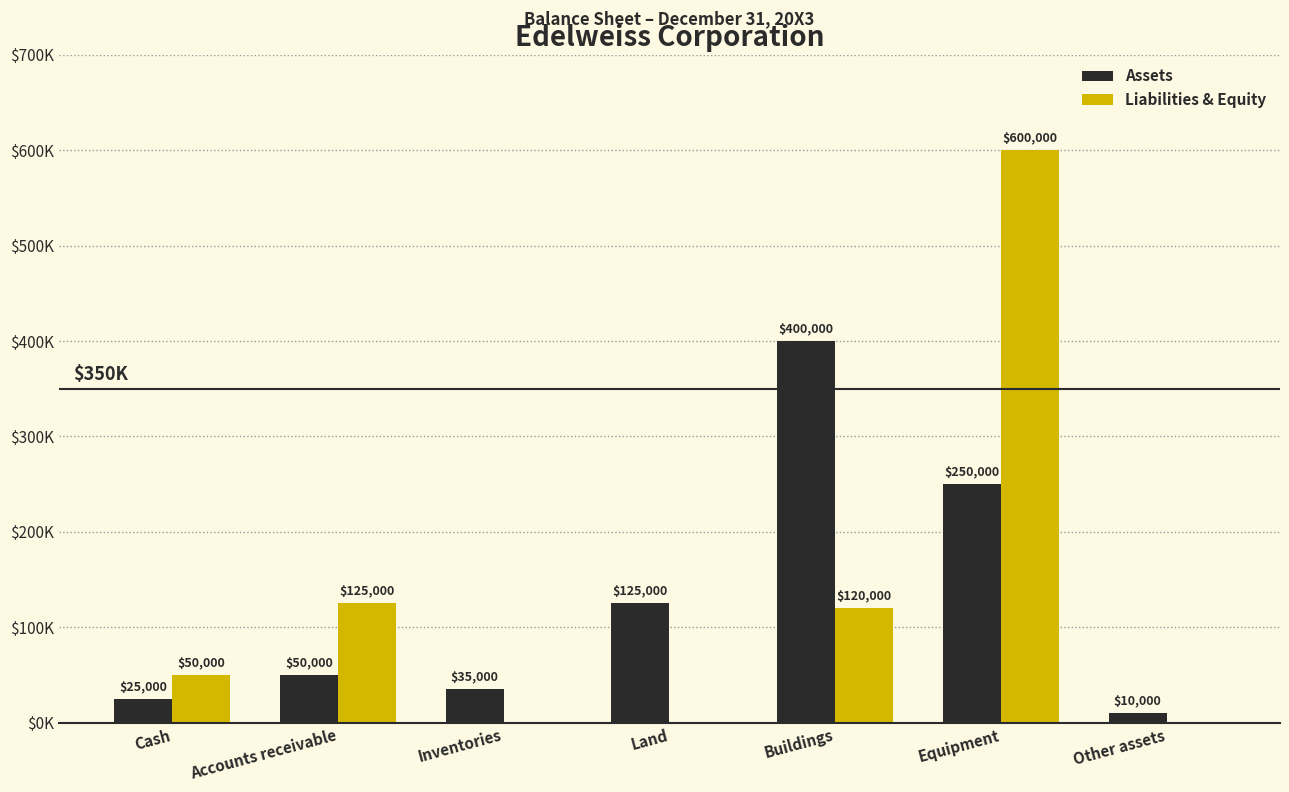

Does the chart contain stacked bars?

No